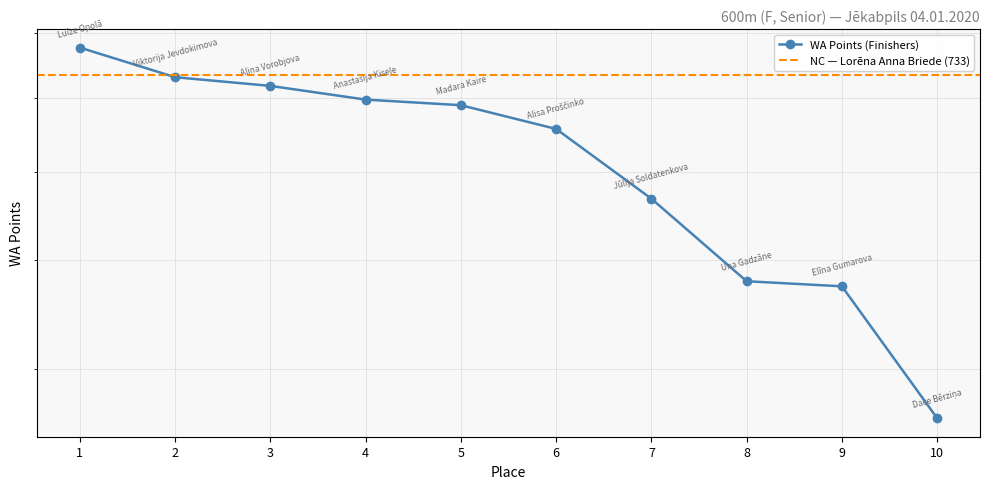

The chart shows a value of 730 at 2. True or false?

True